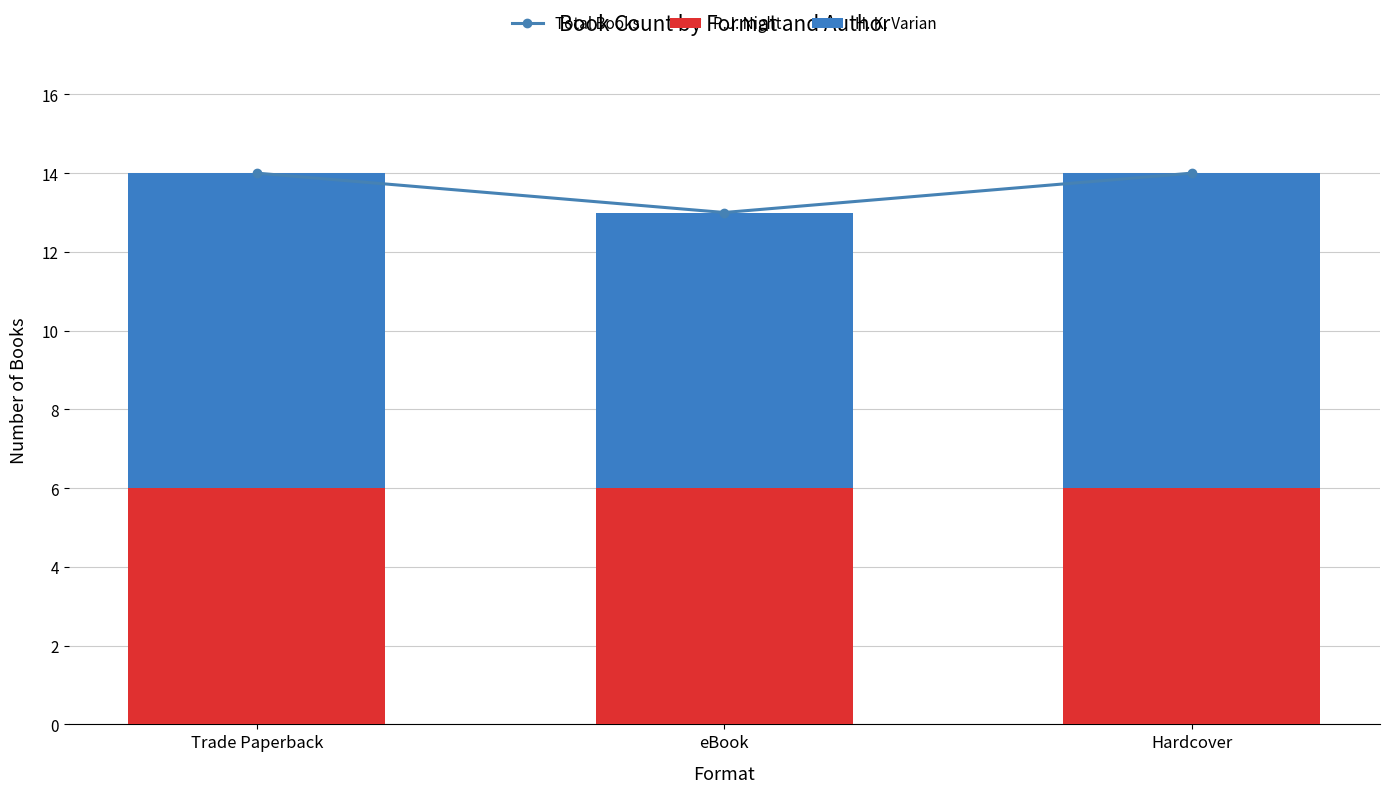

Count the number of categories in the chart.

3